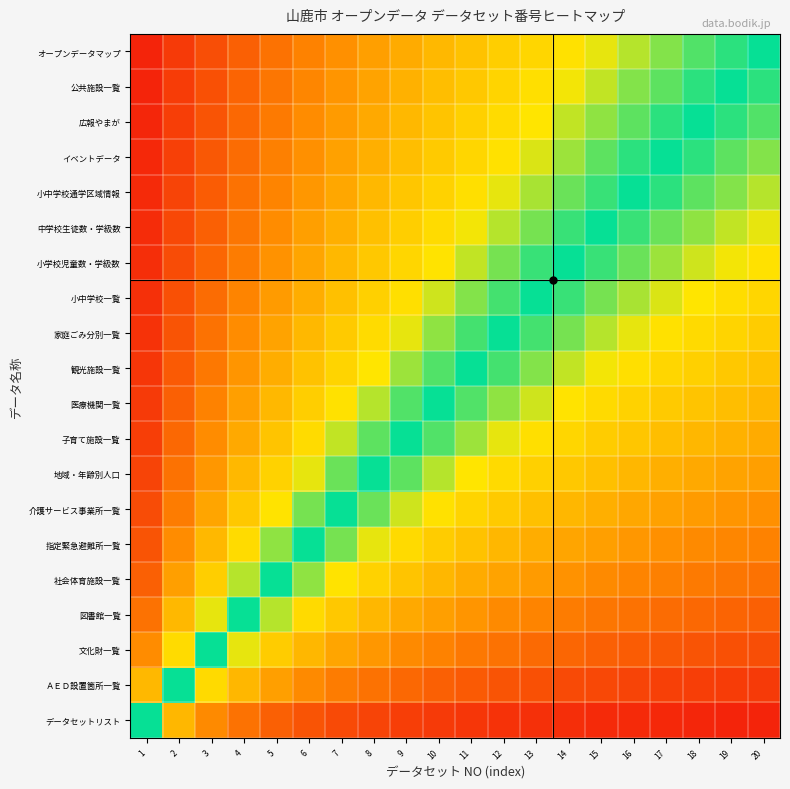

Which has a higher value, 4 or 6?

6